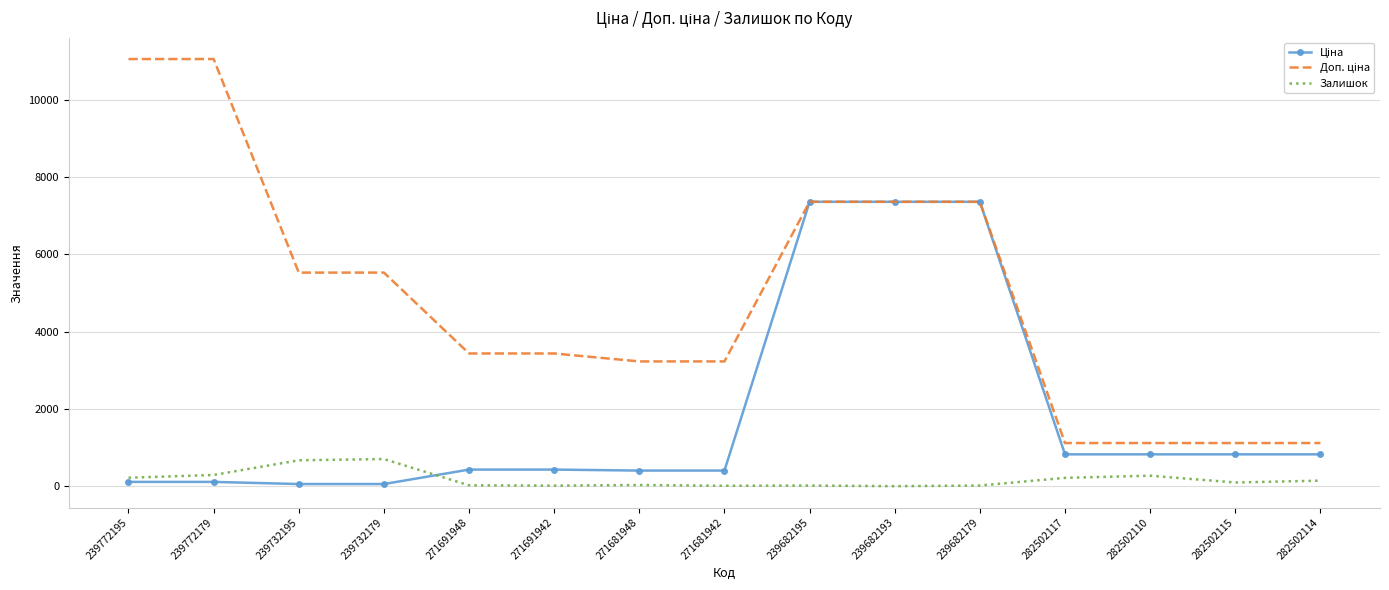

What is the greatest value displayed?

11055.0